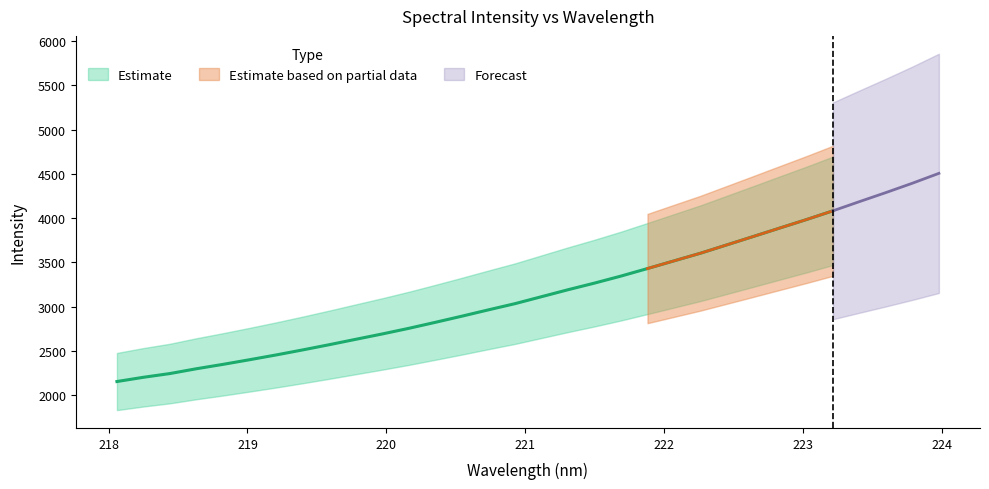

Which label corresponds to the largest value in the chart?

223.9802